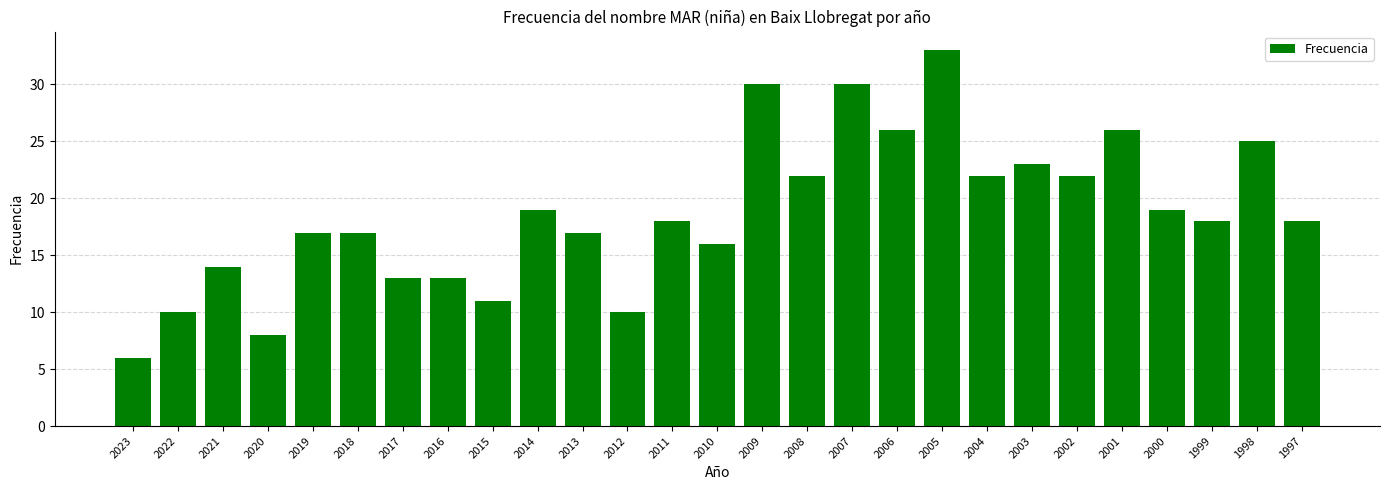

Between 2016 and 2023, which is larger?

2016